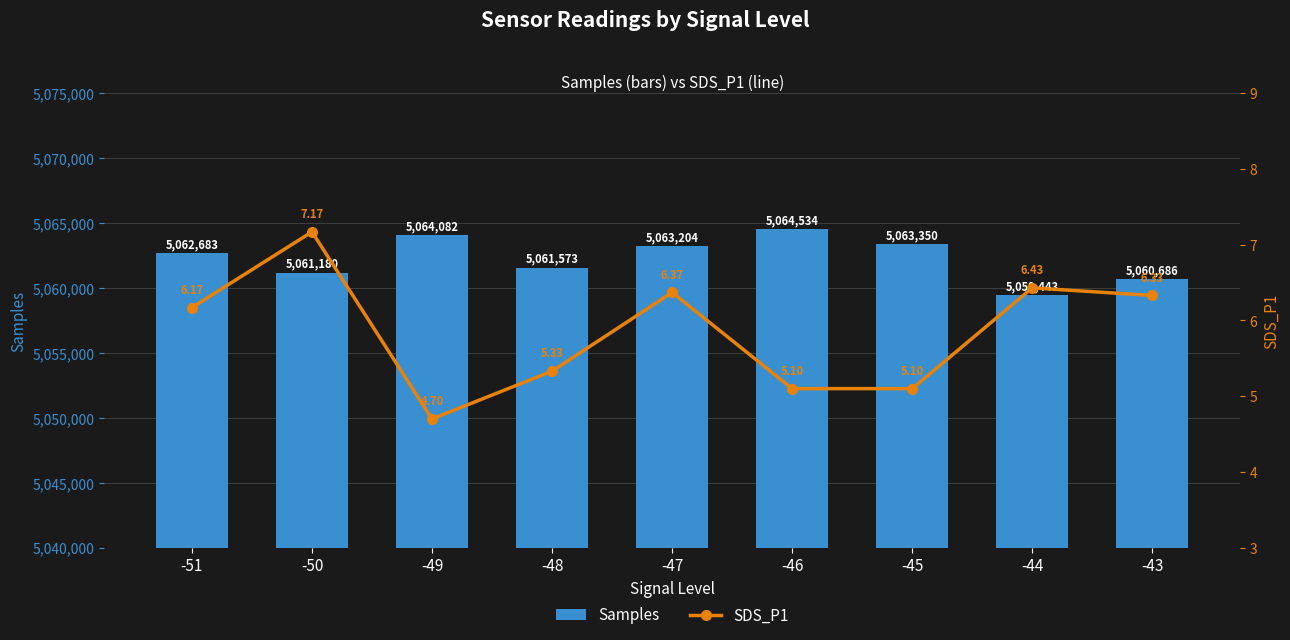

What is the difference between the maximum and minimum values in the Samples series?

5091